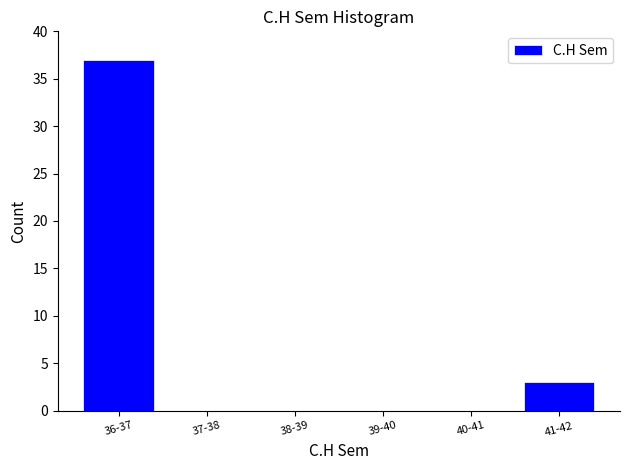

Reading left to right, transcribe all the data shown in this chart.

36-37=37	37-38=0	38-39=0	39-40=0	40-41=0	41-42=3